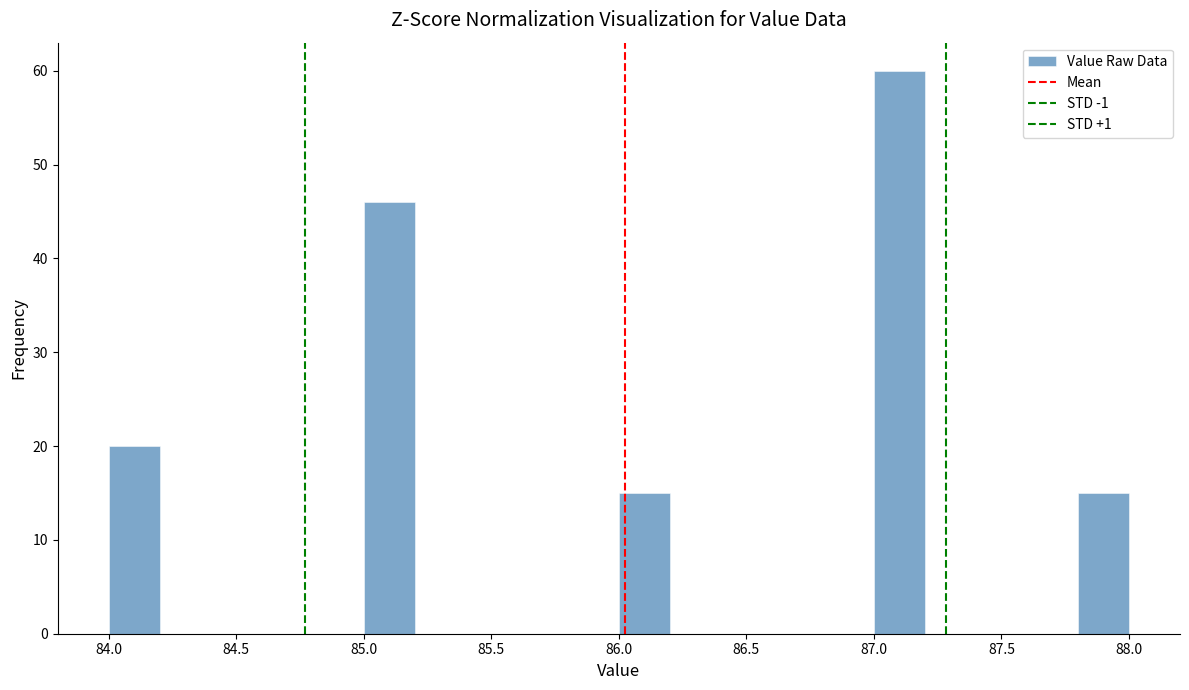

What is the height of the bar covering 86.0 to 86.2 on the x-axis? The values are not printed on the chart, so give them approximately, as read against the axis.

15